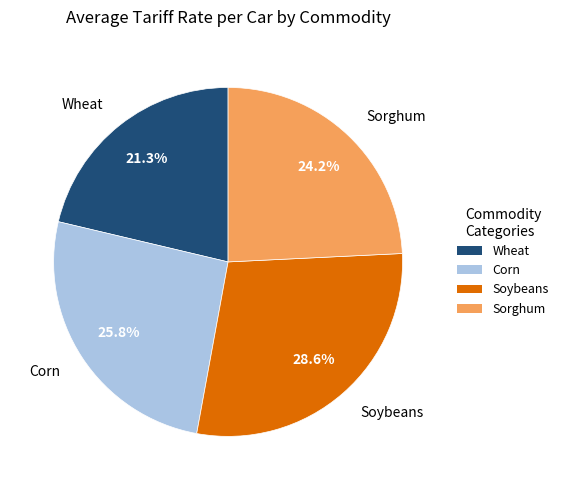

What is the smallest slice in the pie chart?

Wheat